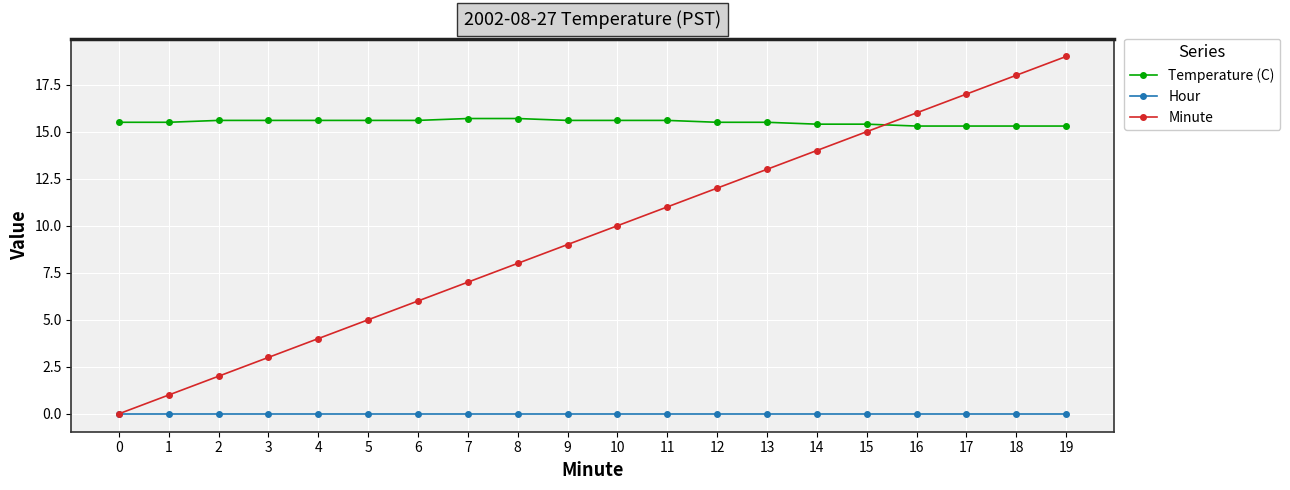

What is the value of the Temperature (C) point at the 20th from the left?

15.3